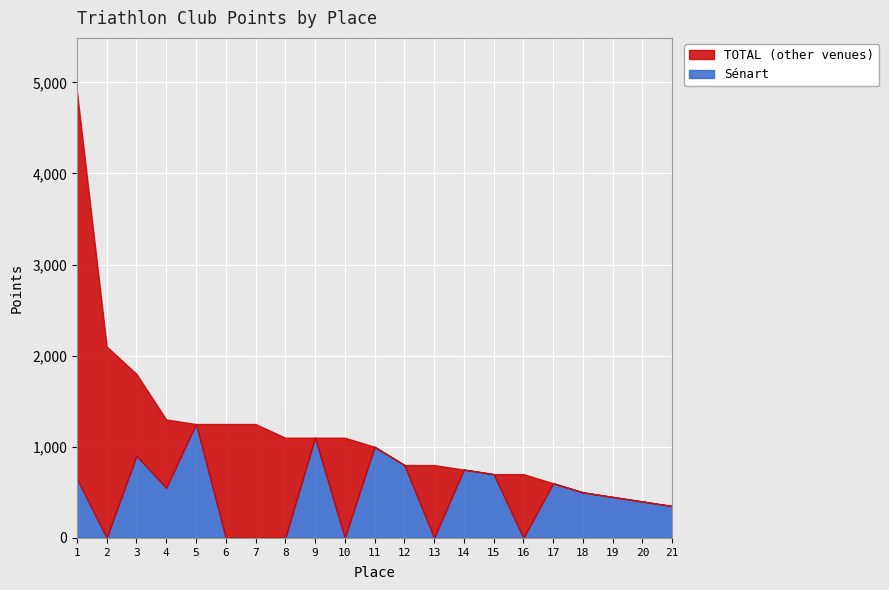

True or false: TOTAL and Sénart cross at least once.

False